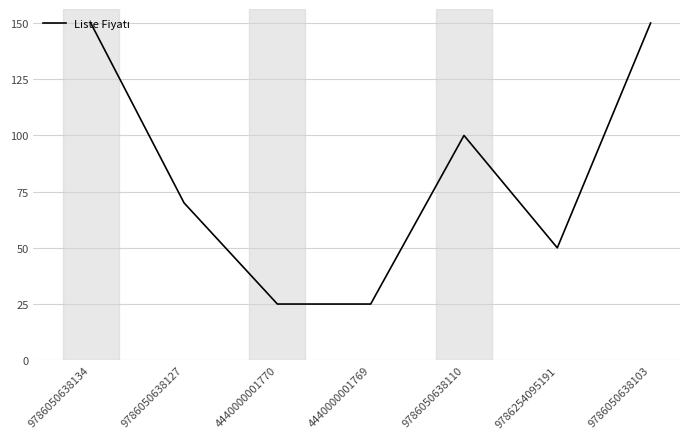

At which label is the value closest to 87?

9786050638110